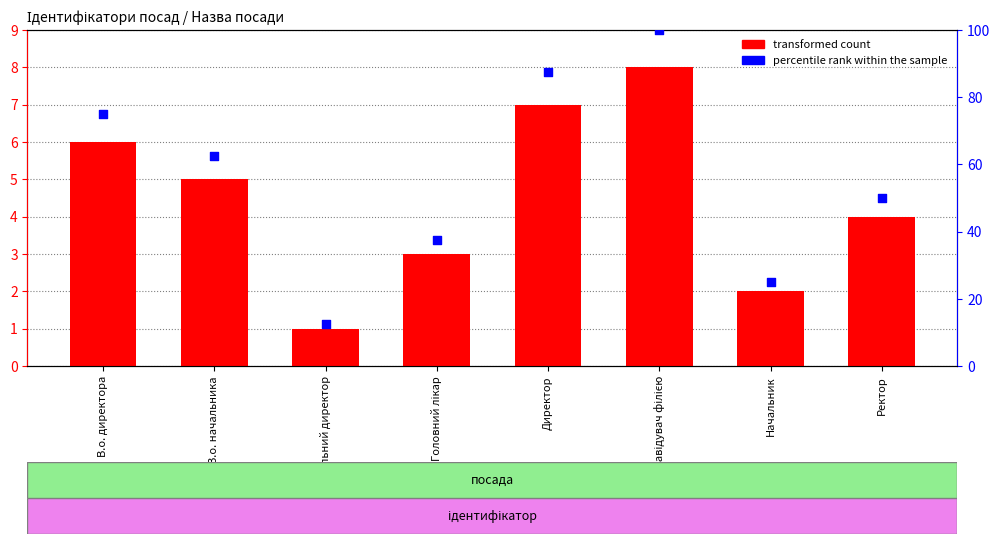

Which series has the widest spread of Y values?

percentile rank within the sample